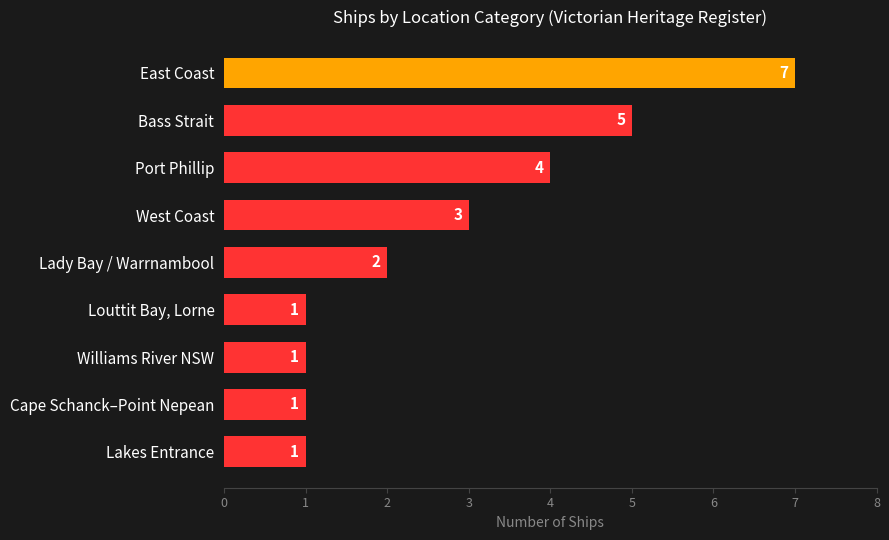

How many values are between 1 and 4?

7